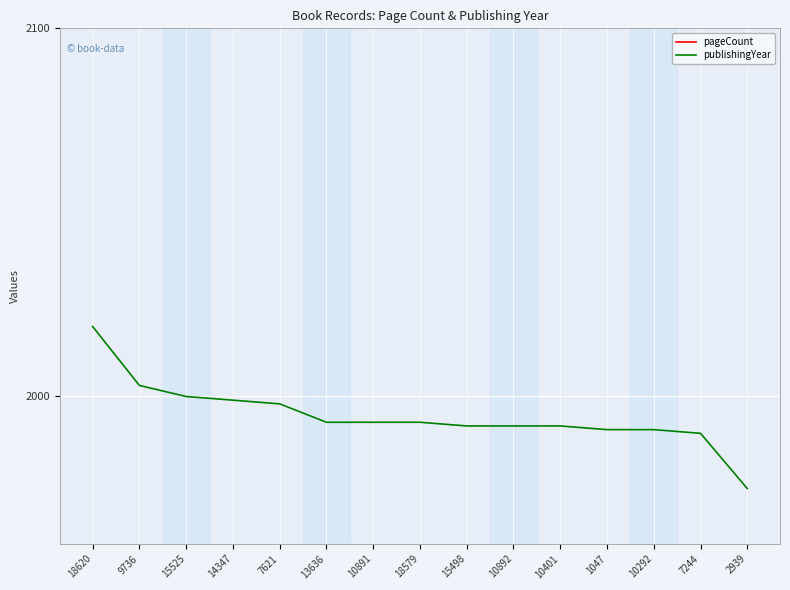

What is the spread (max minus min) of values at 10292?

1791